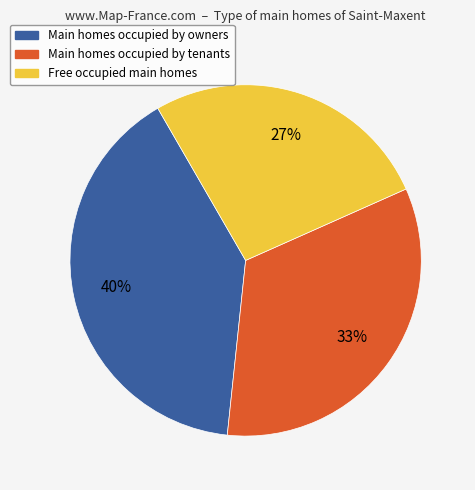

To the nearest percent, what is the difference between the largest and smallest slice percentages?

13%